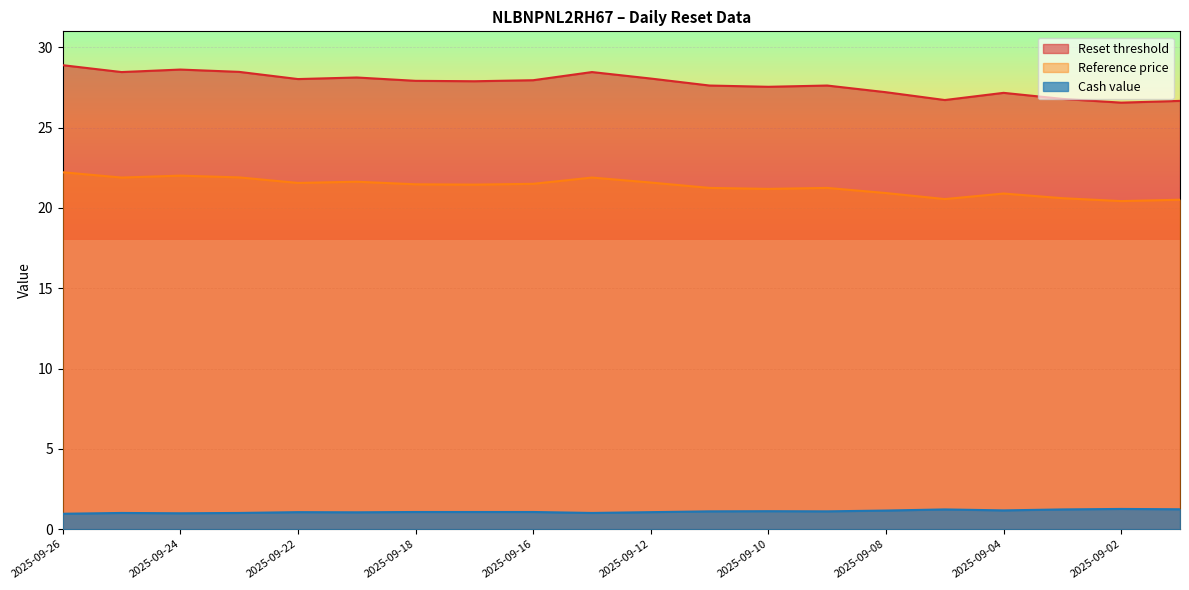

What is the value of the Reference price point at the 7th from the left?

21.5